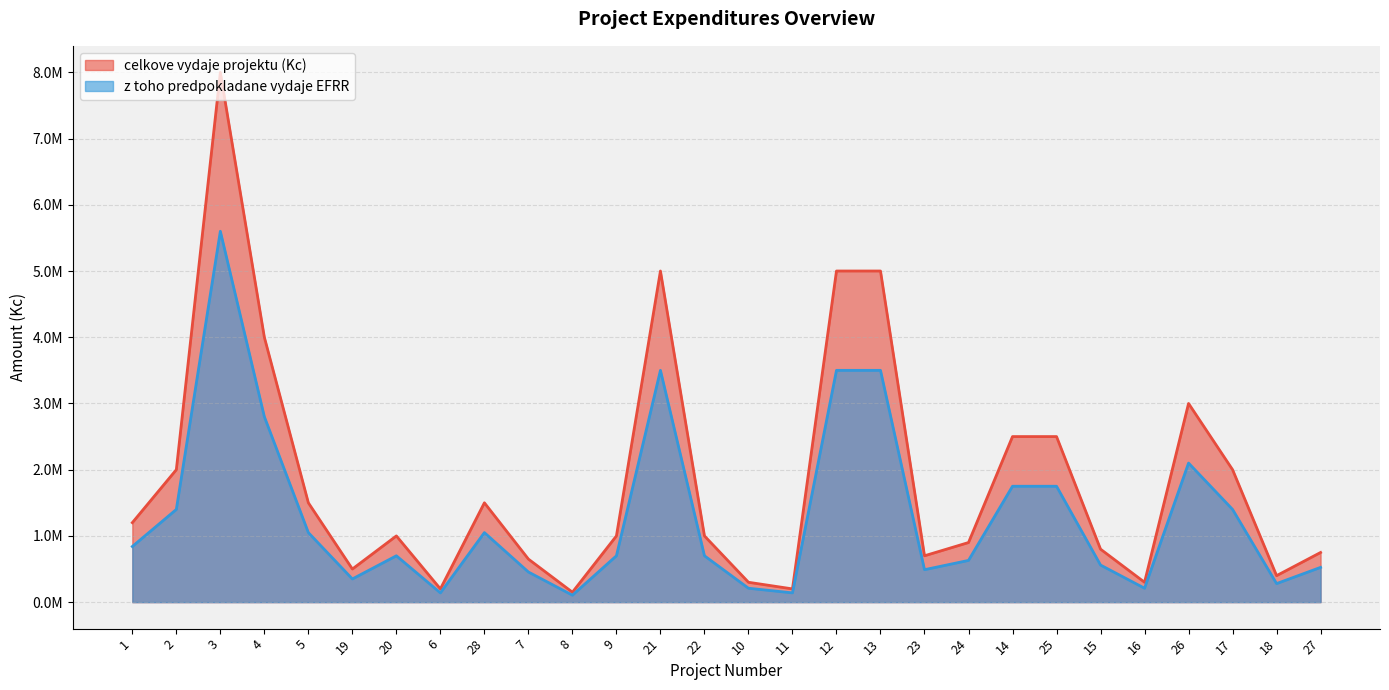

Where is the first local maximum for z toho predpokladane vydaje EFRR?

3